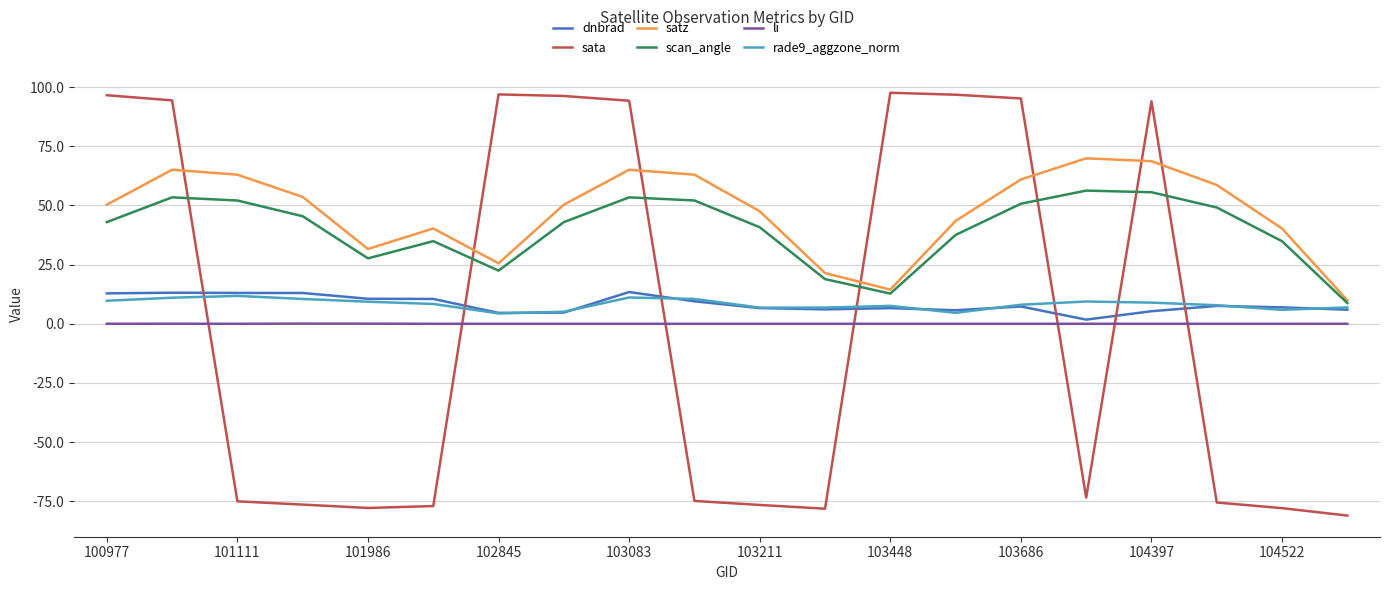

What are all the series names shown in the legend?

dnbrad, sata, satz, scan_angle, li, rade9_aggzone_norm